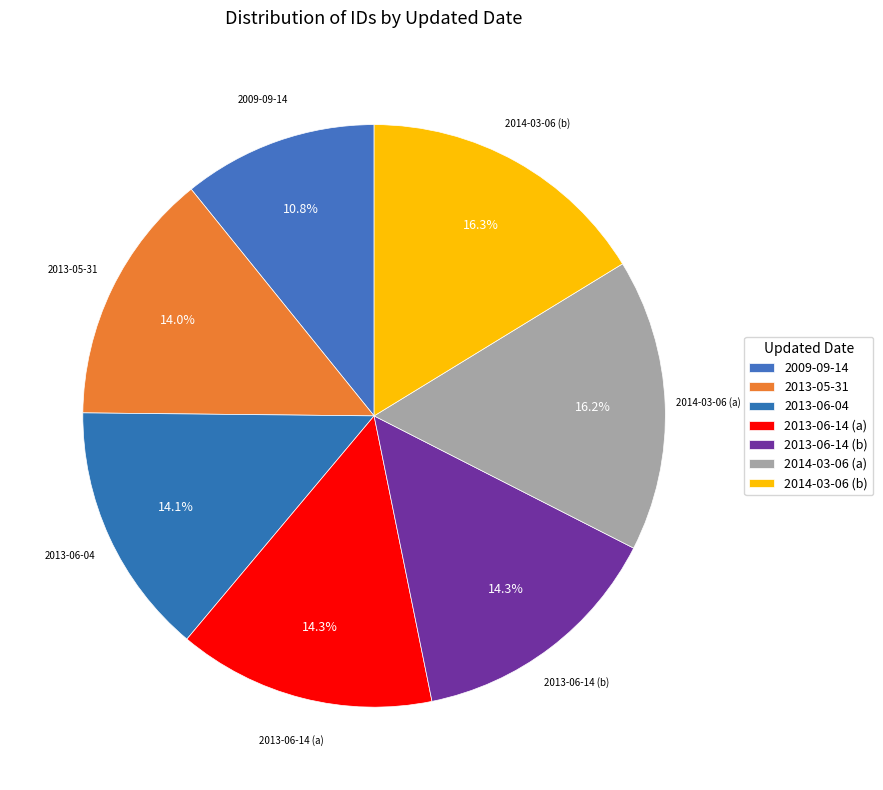

Count the number of slices in the pie.

7